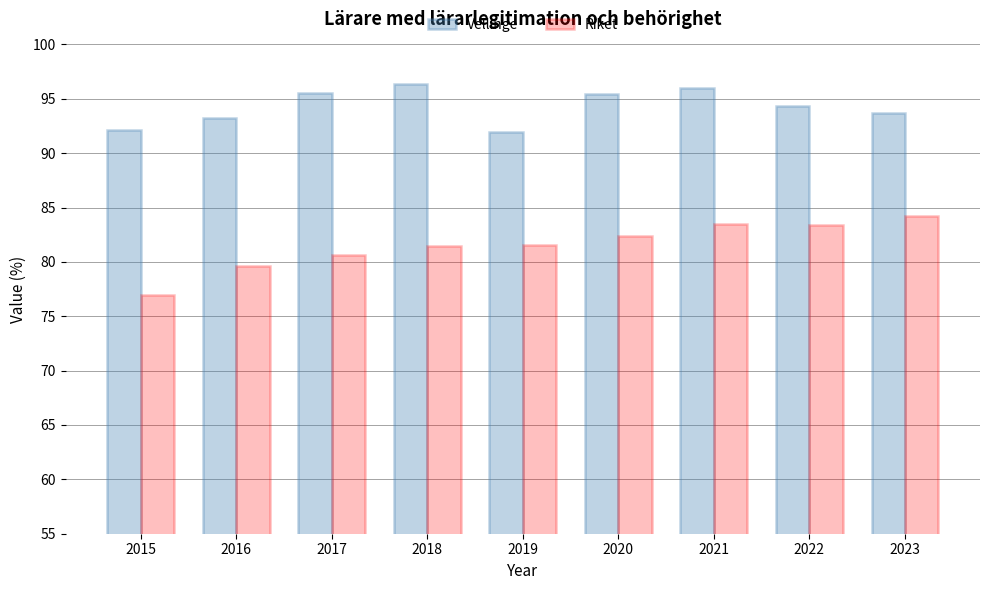

What is the smallest value displayed?

77.0